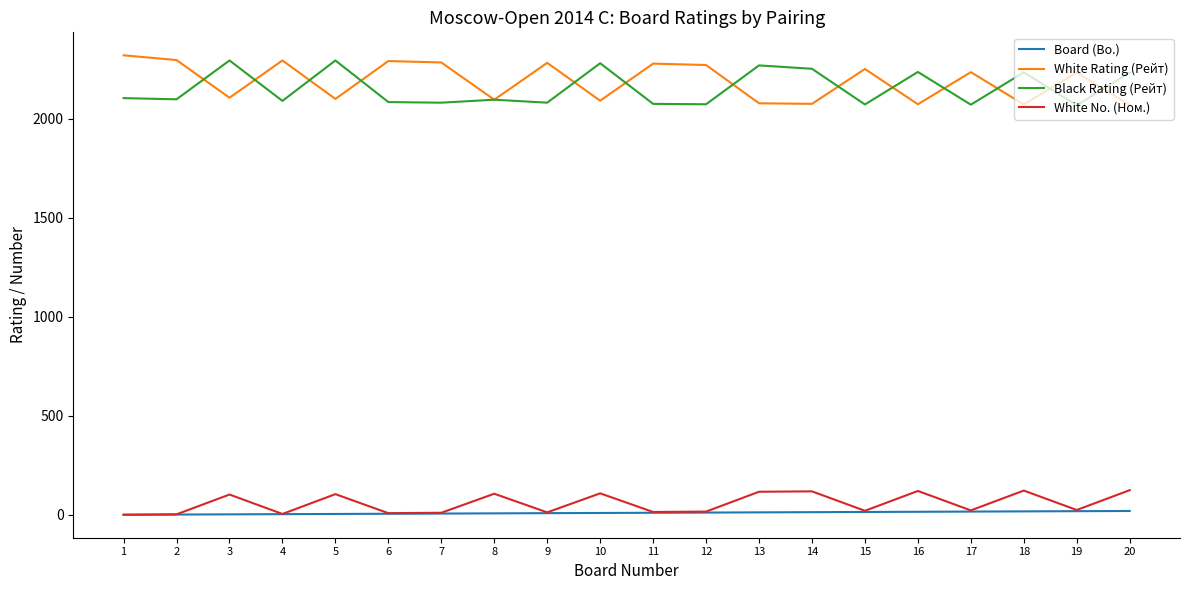

Read the Black Rating (Рейт) value at 11, to the nearest 10.

2070